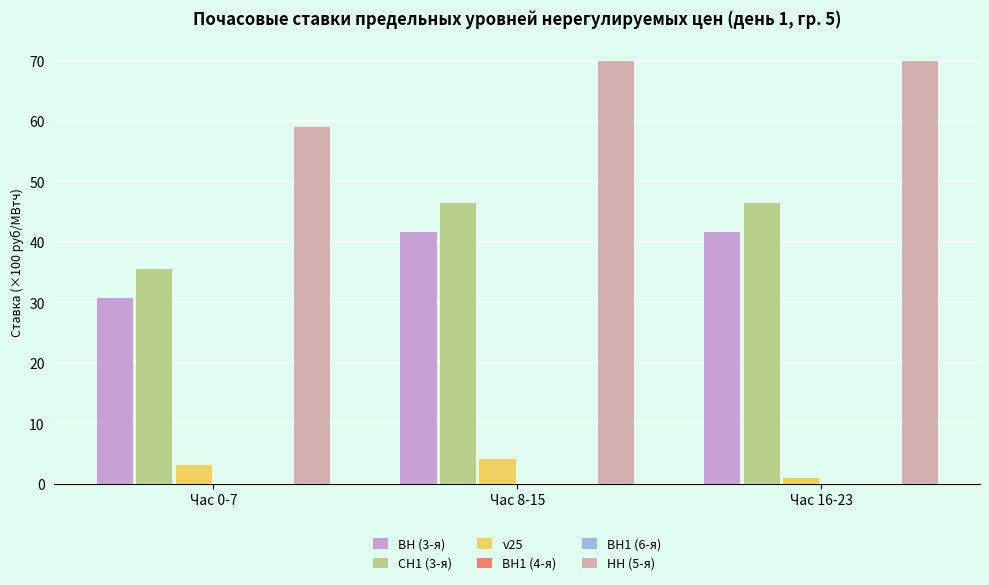

How many groups of bars are there?

3